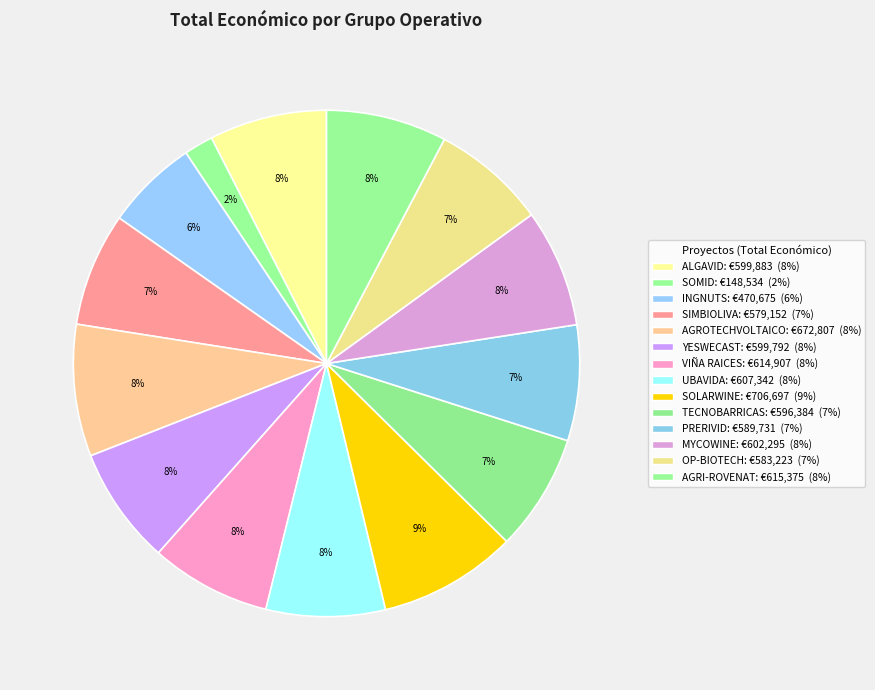

Is it true that YESWECAST is 8% of the pie?

True